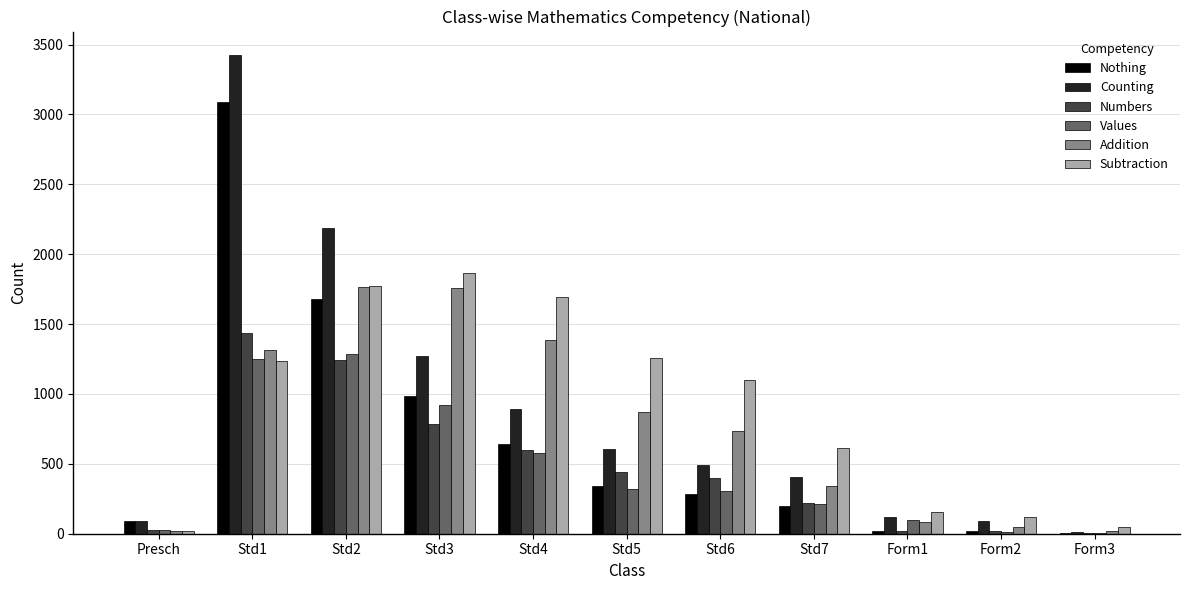

Between Std2 and Std5, which series saw the biggest shift?

Counting